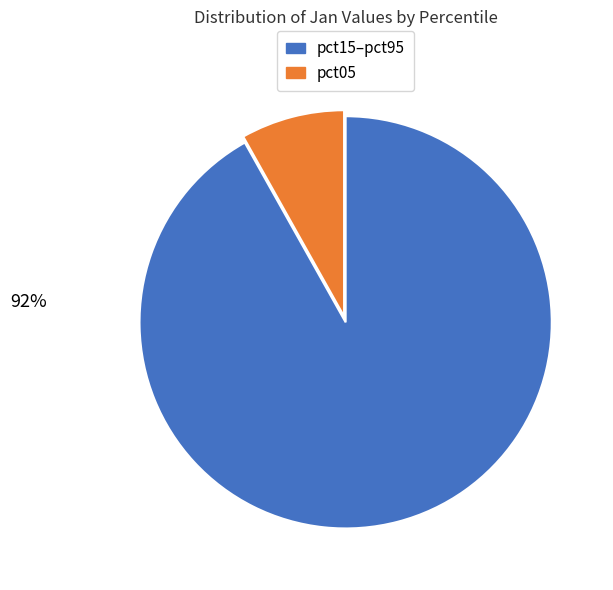

To the nearest percent, what is the difference between the largest and smallest slice percentages?

84%